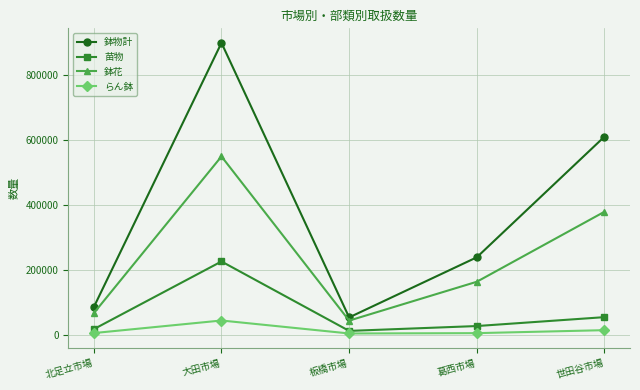

What are all the series names shown in the legend?

鉢物計, 苗物, 鉢花, らん鉢